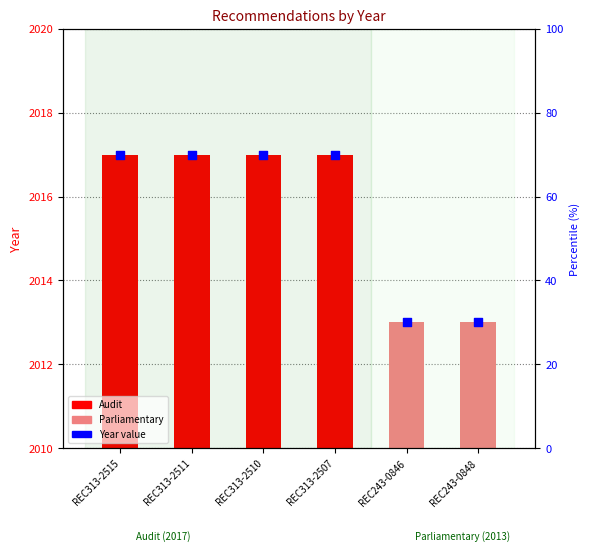

Which series contains the highest Y value?

Year